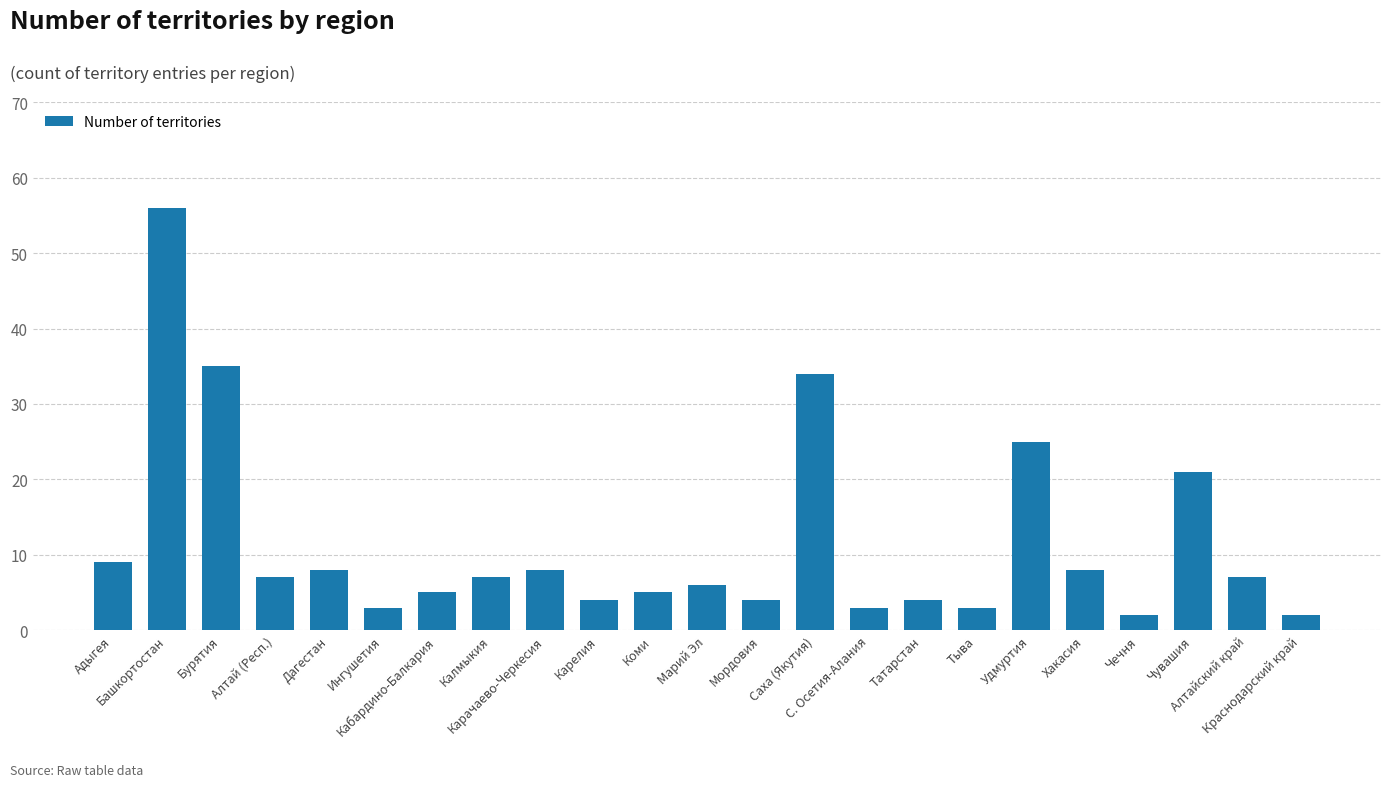

How many values are below 7?

11